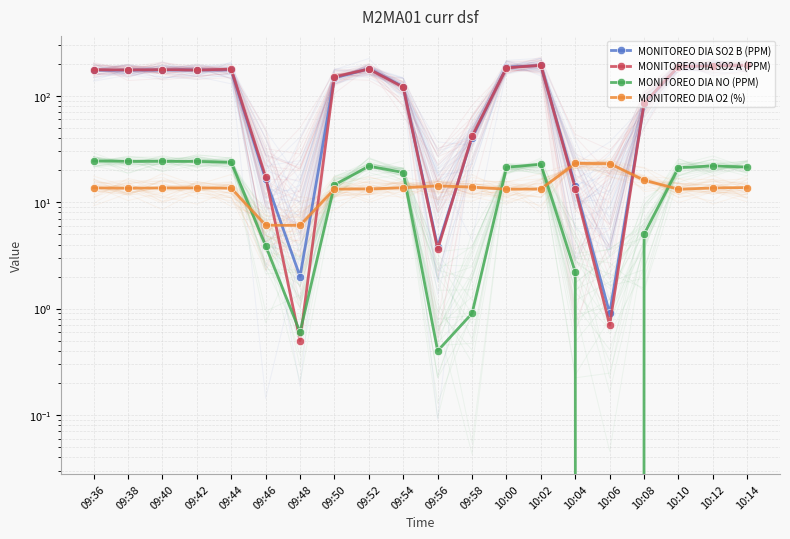

At which category does the chart reach its peak across all series?

10:02